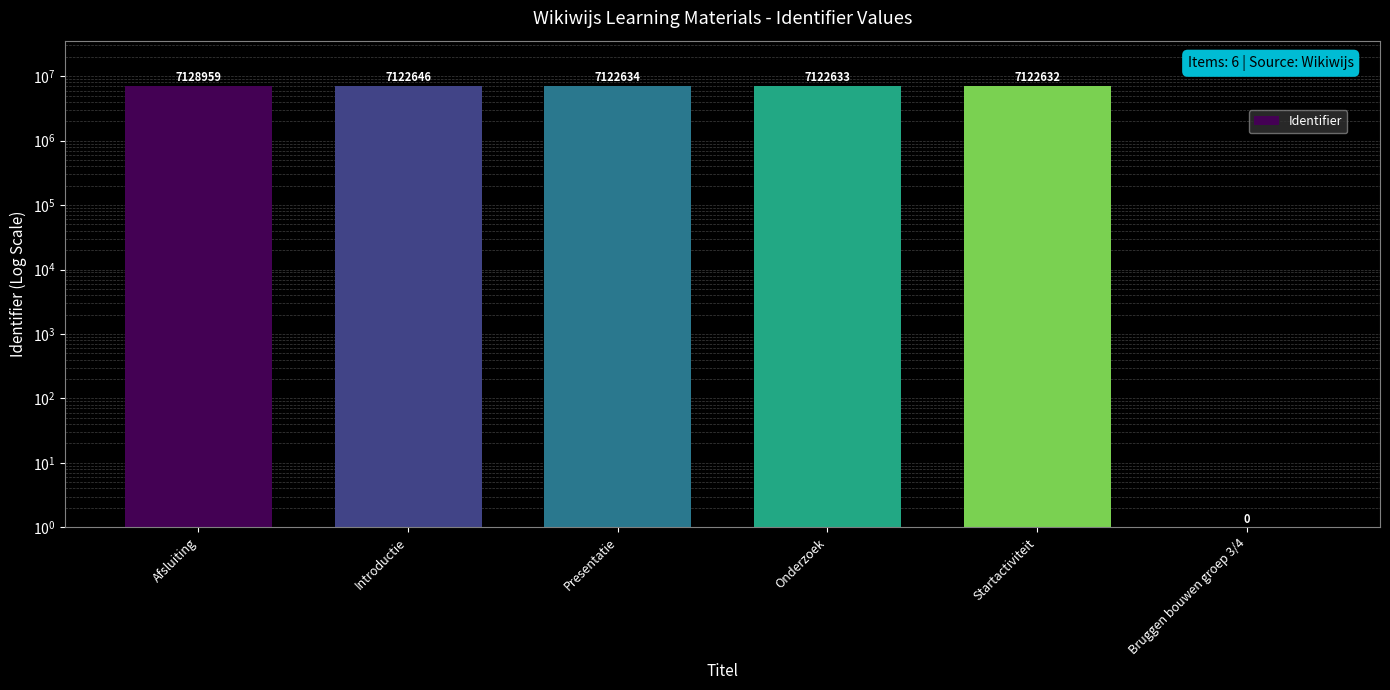

True or false: the data shows 1 at Bruggen bouwen groep 3/4.

True